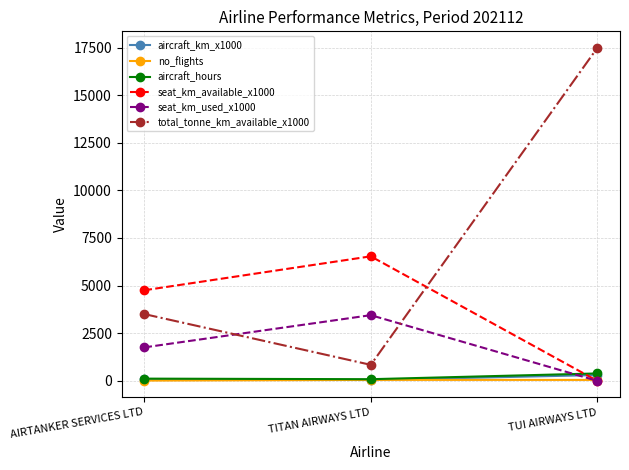

What is the label of the 2nd point from the left?

TITAN AIRWAYS LTD